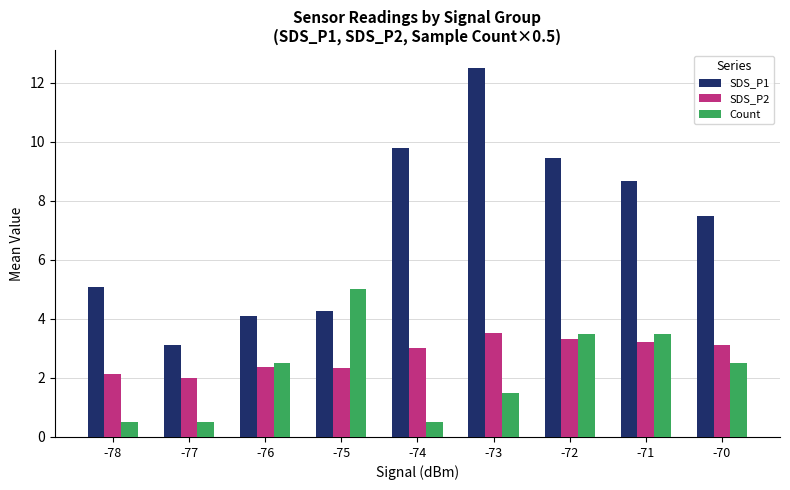

What is the spread (max minus min) of values at -73?

11.0